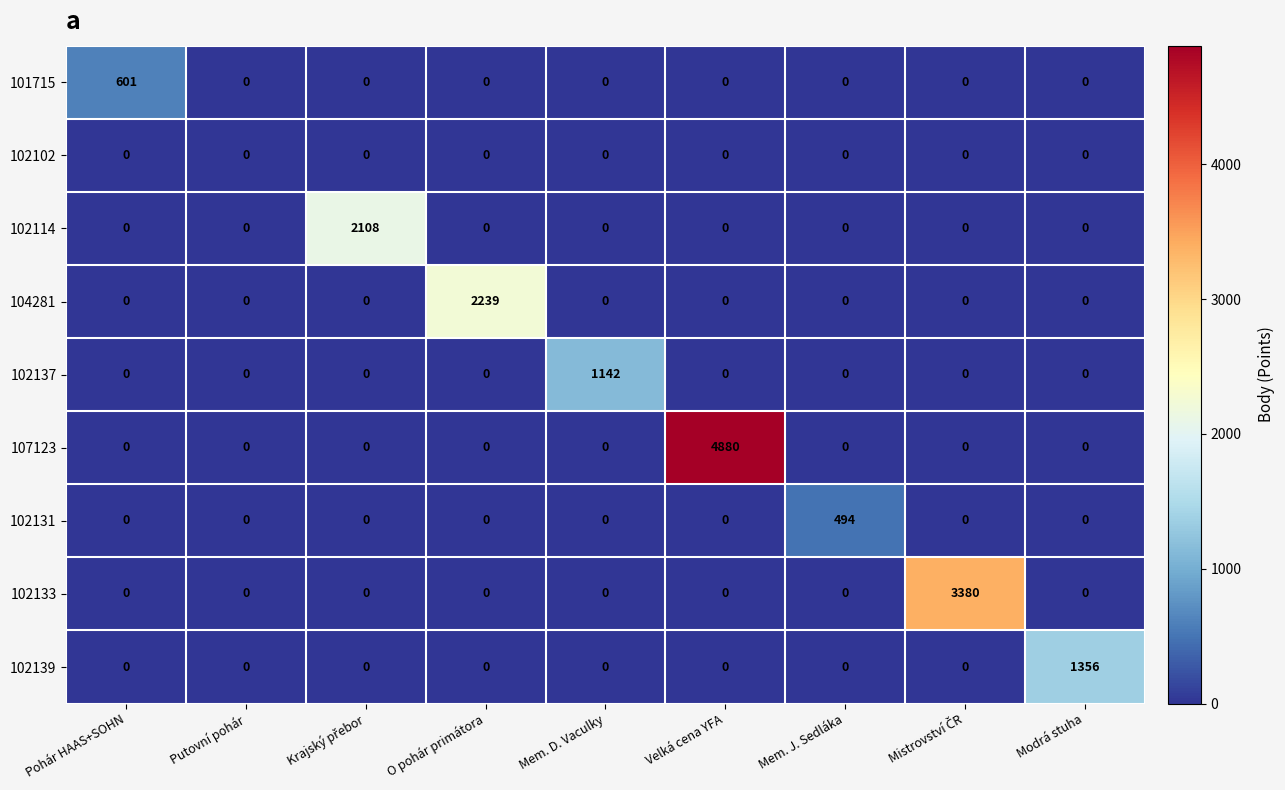

What is the greatest value displayed?

4880